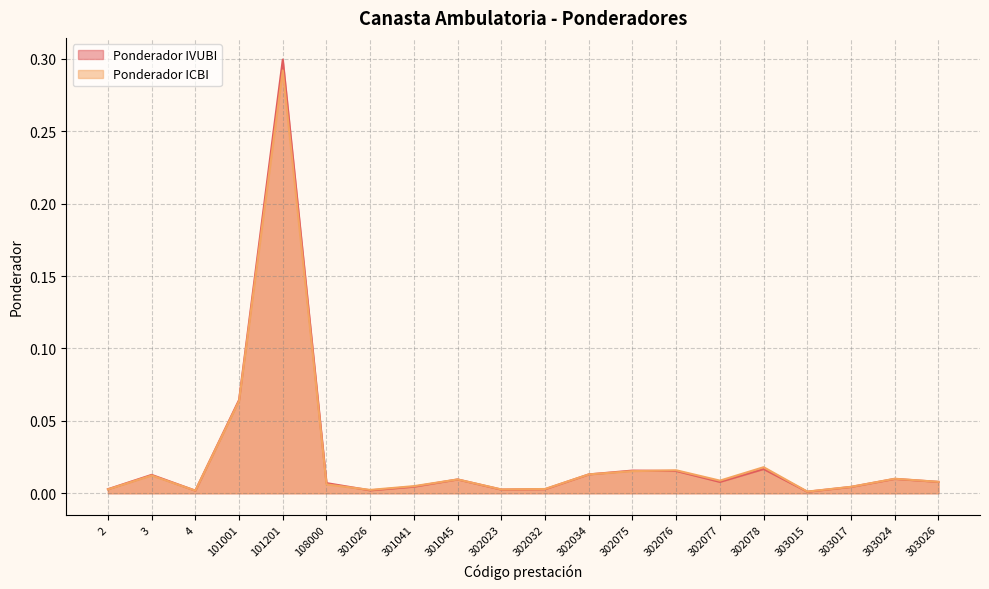

Reading left to right, transcribe all the data shown in this chart.

Ponderador IVUBI: 0.0	0.0	0.0	0.1	0.3	0.0	0.0	0.0	0.0	0.0	0.0	0.0	0.0	0.0	0.0	0.0	0.0	0.0	0.0	0.0
Ponderador ICBI: 0.0	0.0	0.0	0.1	0.3	0.0	0.0	0.0	0.0	0.0	0.0	0.0	0.0	0.0	0.0	0.0	0.0	0.0	0.0	0.0